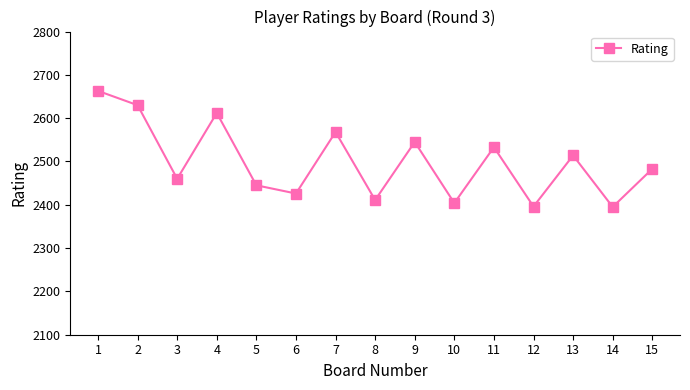

Where does the data first go above 2483?

1